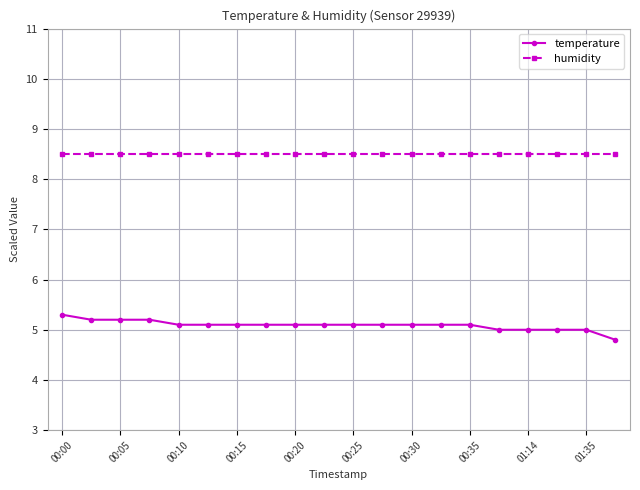

True or false: humidity and temperature cross at least once.

False